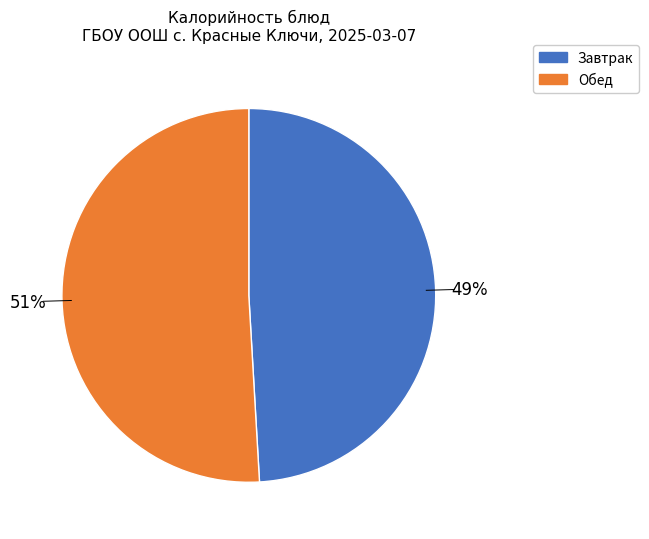

Does any single category account for the majority?

Yes